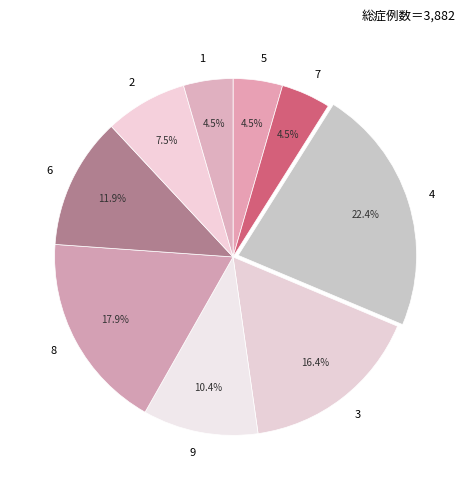

What is the ratio of the value at 3 to the value at 2?

2.2